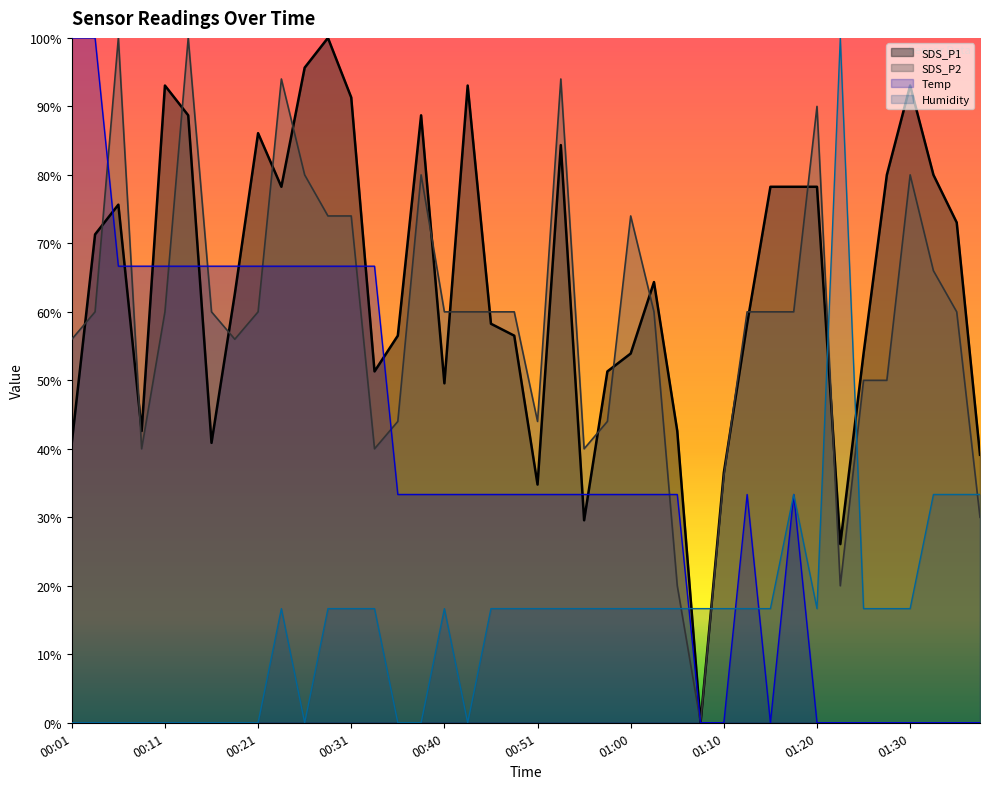

Does the chart display data point markers on the line(s)?

No